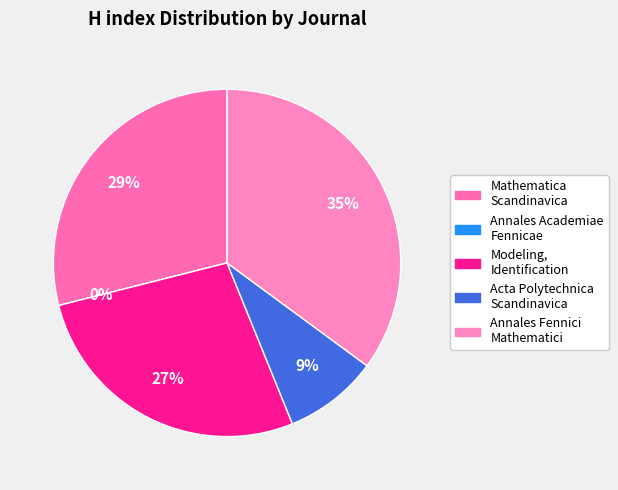

Is it true that Annales Academiae Scientiarum Fennicae is 1% of the pie?

False